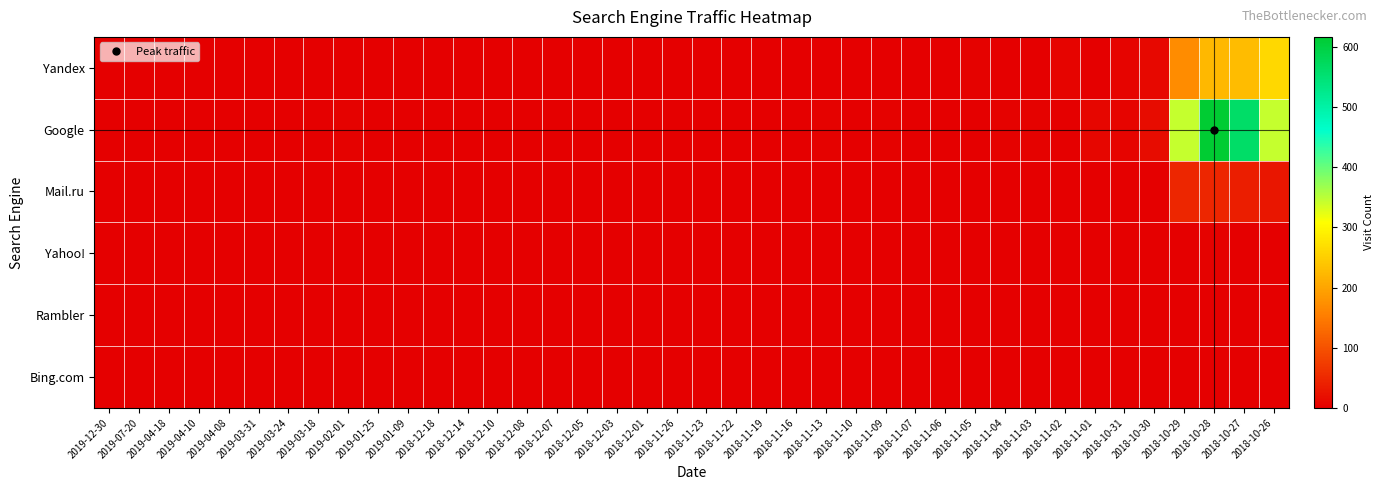

Reading left to right, transcribe all the data shown in this chart.

Yandex: 2019-12-30=0	2019-07-20=1	2019-04-18=0	2019-04-10=0	2019-04-08=0	2019-03-31=0	2019-03-24=0	2019-03-18=0	2019-02-01=0	2019-01-25=0	2019-01-09=0	2018-12-18=1	2018-12-14=0	2018-12-10=0	2018-12-08=0	2018-12-07=0	2018-12-05=0	2018-12-03=1	2018-12-01=0	2018-11-26=0	2018-11-23=1	2018-11-22=1	2018-11-19=0	2018-11-16=0	2018-11-13=0	2018-11-10=0	2018-11-09=1	2018-11-07=2	2018-11-06=0	2018-11-05=4	2018-11-04=1	2018-11-03=2	2018-11-02=5	2018-11-01=2	2018-10-31=6	2018-10-30=10	2018-10-29=170	2018-10-28=224	2018-10-27=227	2018-10-26=262
Google: 2019-12-30=1	2019-07-20=0	2019-04-18=1	2019-04-10=1	2019-04-08=1	2019-03-31=1	2019-03-24=1	2019-03-18=1	2019-02-01=4	2019-01-25=2	2019-01-09=1	2018-12-18=0	2018-12-14=1	2018-12-10=1	2018-12-08=1	2018-12-07=1	2018-12-05=1	2018-12-03=0	2018-12-01=1	2018-11-26=1	2018-11-23=0	2018-11-22=1	2018-11-19=1	2018-11-16=1	2018-11-13=3	2018-11-10=1	2018-11-09=4	2018-11-07=1	2018-11-06=2	2018-11-05=2	2018-11-04=4	2018-11-03=4	2018-11-02=2	2018-11-01=9	2018-10-31=7	2018-10-30=16	2018-10-29=343	2018-10-28=617	2018-10-27=562	2018-10-26=344
Mail.ru: 2019-12-30=0	2019-07-20=0	2019-04-18=0	2019-04-10=0	2019-04-08=0	2019-03-31=0	2019-03-24=0	2019-03-18=0	2019-02-01=0	2019-01-25=0	2019-01-09=0	2018-12-18=0	2018-12-14=0	2018-12-10=0	2018-12-08=0	2018-12-07=0	2018-12-05=0	2018-12-03=0	2018-12-01=0	2018-11-26=0	2018-11-23=0	2018-11-22=0	2018-11-19=0	2018-11-16=0	2018-11-13=0	2018-11-10=0	2018-11-09=0	2018-11-07=0	2018-11-06=0	2018-11-05=0	2018-11-04=0	2018-11-03=0	2018-11-02=0	2018-11-01=0	2018-10-31=0	2018-10-30=0	2018-10-29=46	2018-10-28=46	2018-10-27=38	2018-10-26=28
Yahoo!: 2019-12-30=0	2019-07-20=0	2019-04-18=0	2019-04-10=0	2019-04-08=0	2019-03-31=0	2019-03-24=0	2019-03-18=0	2019-02-01=0	2019-01-25=0	2019-01-09=0	2018-12-18=0	2018-12-14=0	2018-12-10=0	2018-12-08=0	2018-12-07=0	2018-12-05=0	2018-12-03=0	2018-12-01=0	2018-11-26=0	2018-11-23=0	2018-11-22=0	2018-11-19=0	2018-11-16=0	2018-11-13=0	2018-11-10=0	2018-11-09=0	2018-11-07=0	2018-11-06=0	2018-11-05=0	2018-11-04=0	2018-11-03=0	2018-11-02=1	2018-11-01=0	2018-10-31=0	2018-10-30=1	2018-10-29=1	2018-10-28=3	2018-10-27=1	2018-10-26=1
Rambler: 2019-12-30=0	2019-07-20=0	2019-04-18=0	2019-04-10=0	2019-04-08=0	2019-03-31=0	2019-03-24=0	2019-03-18=0	2019-02-01=0	2019-01-25=0	2019-01-09=0	2018-12-18=0	2018-12-14=0	2018-12-10=0	2018-12-08=0	2018-12-07=0	2018-12-05=0	2018-12-03=0	2018-12-01=0	2018-11-26=0	2018-11-23=0	2018-11-22=0	2018-11-19=0	2018-11-16=0	2018-11-13=0	2018-11-10=0	2018-11-09=0	2018-11-07=0	2018-11-06=0	2018-11-05=0	2018-11-04=0	2018-11-03=0	2018-11-02=0	2018-11-01=0	2018-10-31=0	2018-10-30=0	2018-10-29=1	2018-10-28=1	2018-10-27=0	2018-10-26=0
Bing.com: 2019-12-30=0	2019-07-20=0	2019-04-18=0	2019-04-10=0	2019-04-08=0	2019-03-31=0	2019-03-24=0	2019-03-18=0	2019-02-01=0	2019-01-25=0	2019-01-09=0	2018-12-18=0	2018-12-14=0	2018-12-10=0	2018-12-08=0	2018-12-07=0	2018-12-05=0	2018-12-03=0	2018-12-01=0	2018-11-26=0	2018-11-23=0	2018-11-22=0	2018-11-19=0	2018-11-16=0	2018-11-13=0	2018-11-10=0	2018-11-09=0	2018-11-07=0	2018-11-06=0	2018-11-05=0	2018-11-04=0	2018-11-03=0	2018-11-02=0	2018-11-01=0	2018-10-31=0	2018-10-30=0	2018-10-29=0	2018-10-28=0	2018-10-27=0	2018-10-26=1